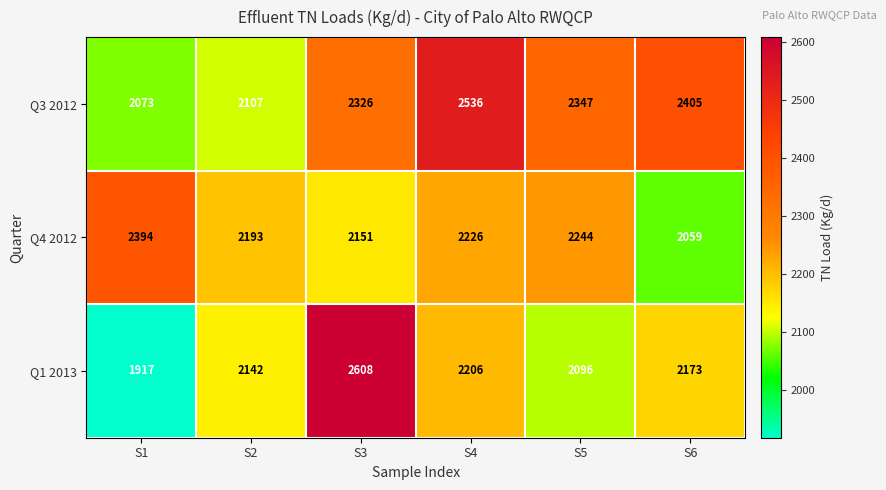

List the series in order of their peak value, lowest first.

Q4 2012, Q3 2012, Q1 2013